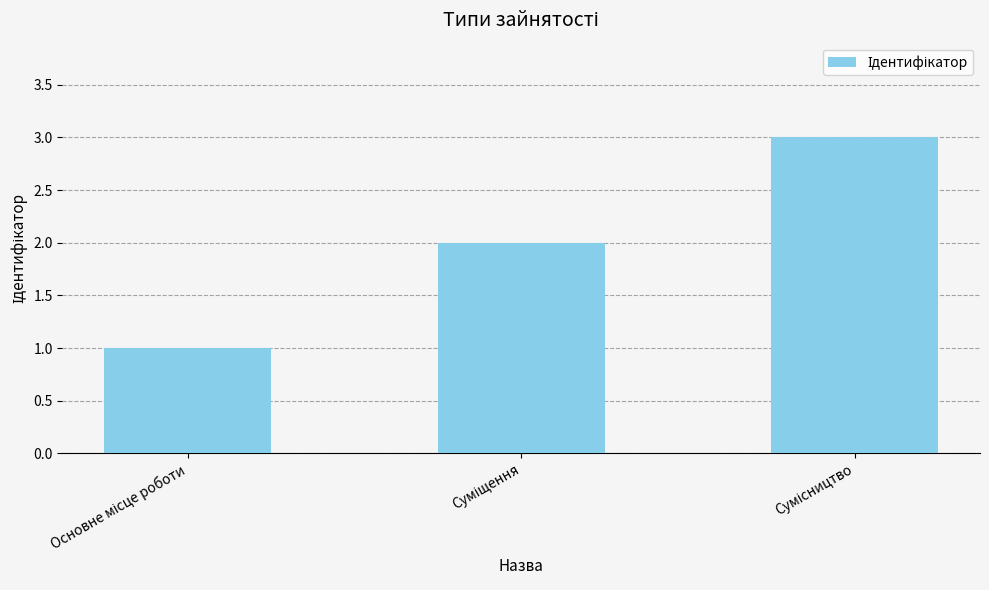

What is the sum of all values?

6